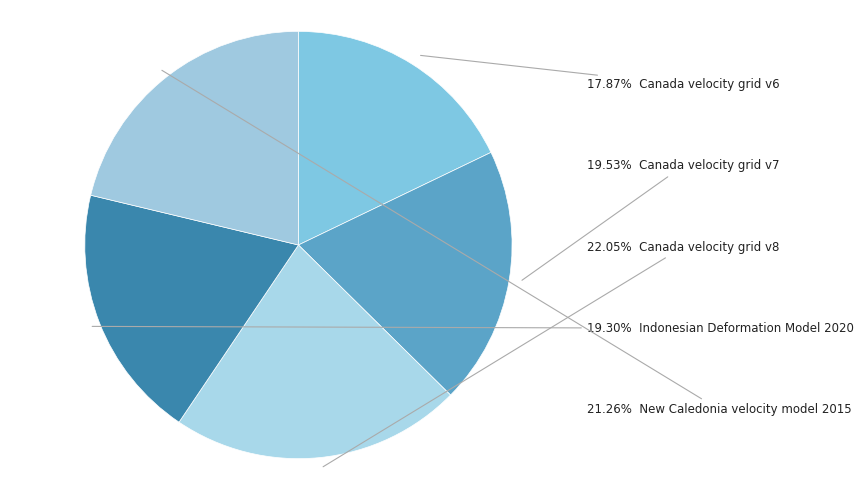

Is there any slice that represents more than half of the pie?

No